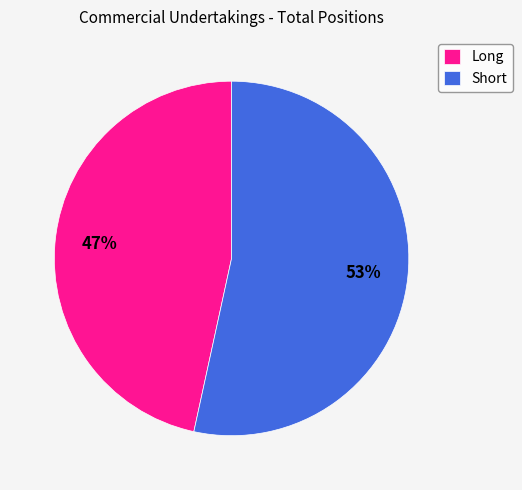

Is it true that Short is 53% of the pie?

True